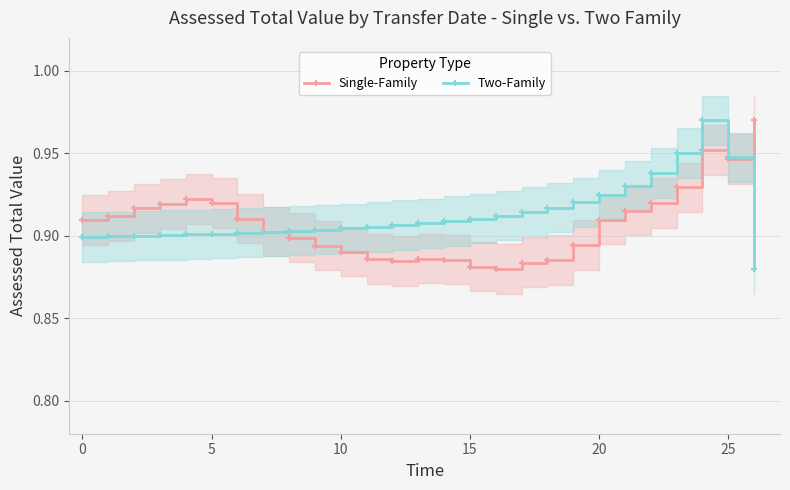

At which label is Two-Family closest to 0?

26